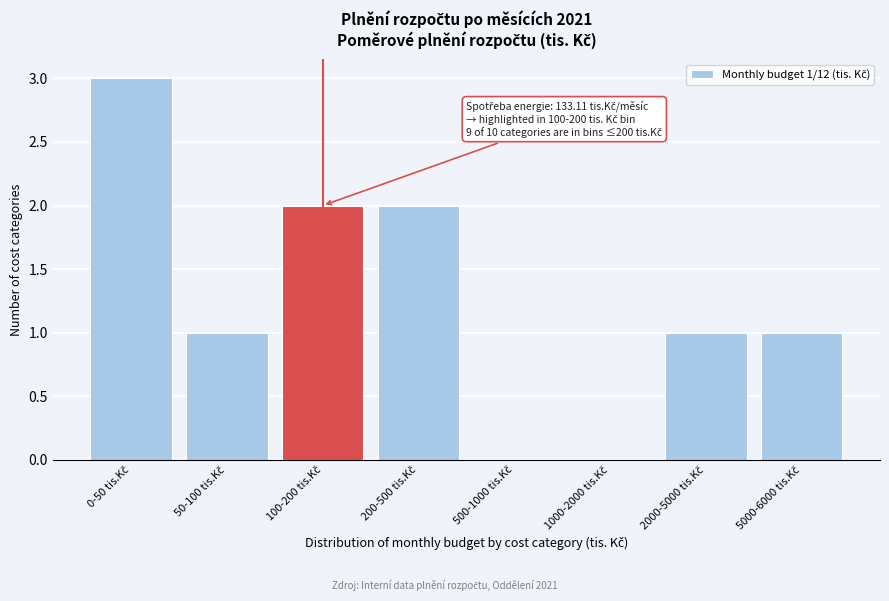

What is the sum of all values?

10